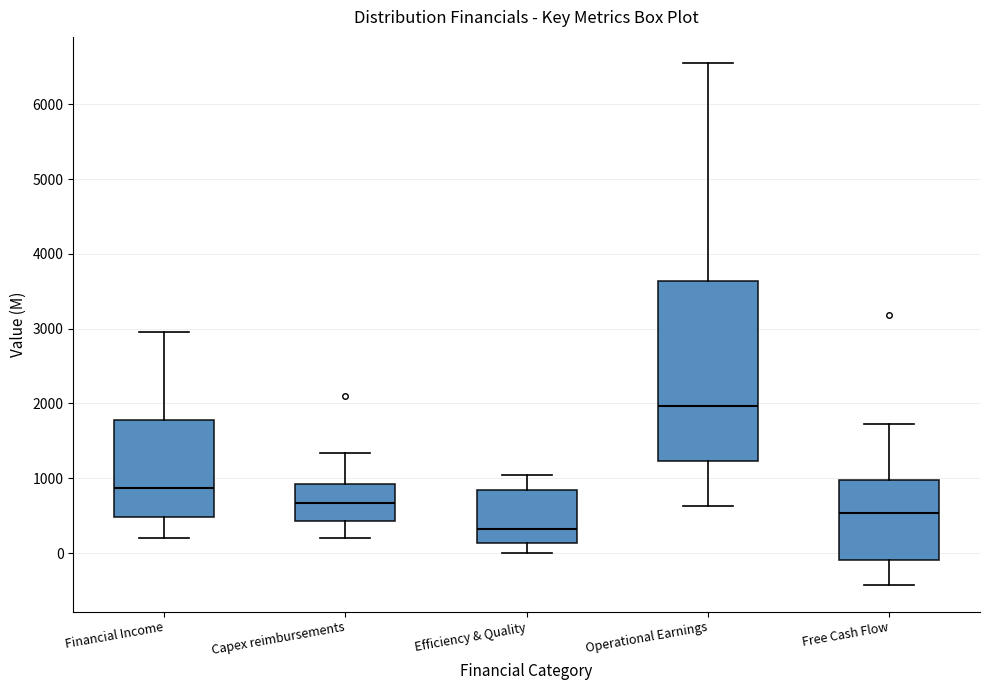

Comparing the boxes themselves (not the whiskers), which one is the tallest?

Operational Earnings